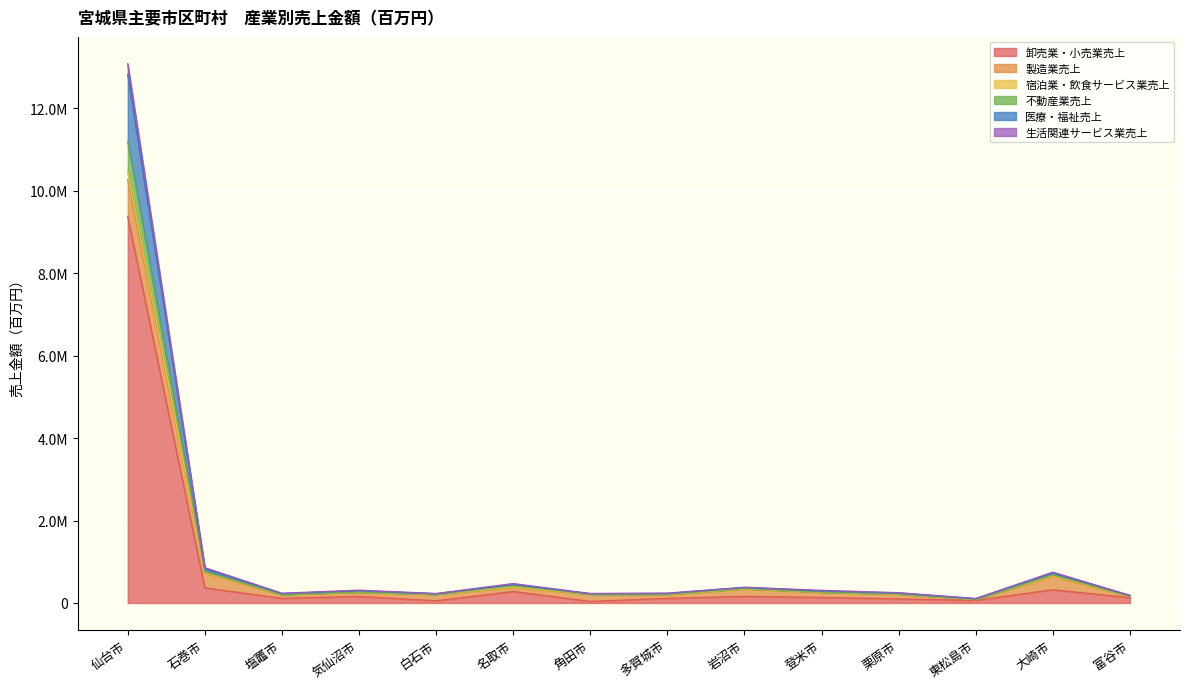

How many values in the 卸売業・小売業売上 series exceed 134293?

6